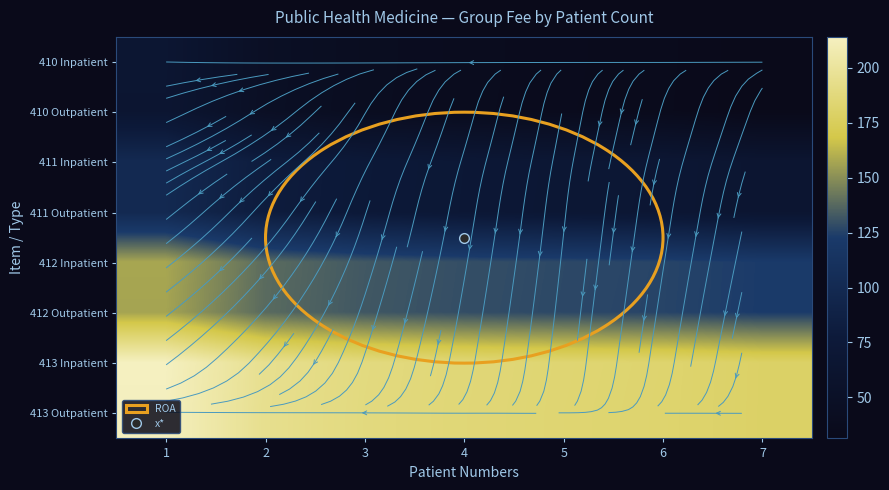

What is the highest value of the 410 Outpatient series?

65.3